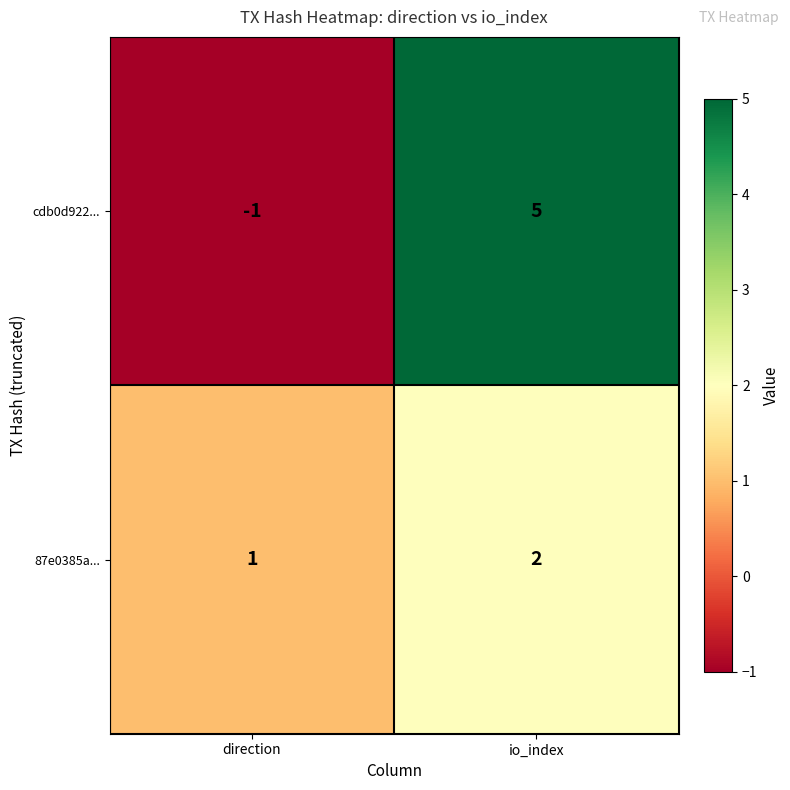

List the series in order of their peak value, highest first.

cdb0d922..., 87e0385a...